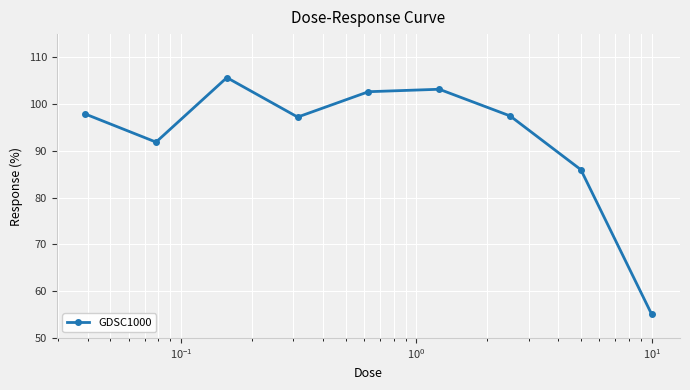

How many points are lower than both their immediate neighbors (excluding endpoints)?

2